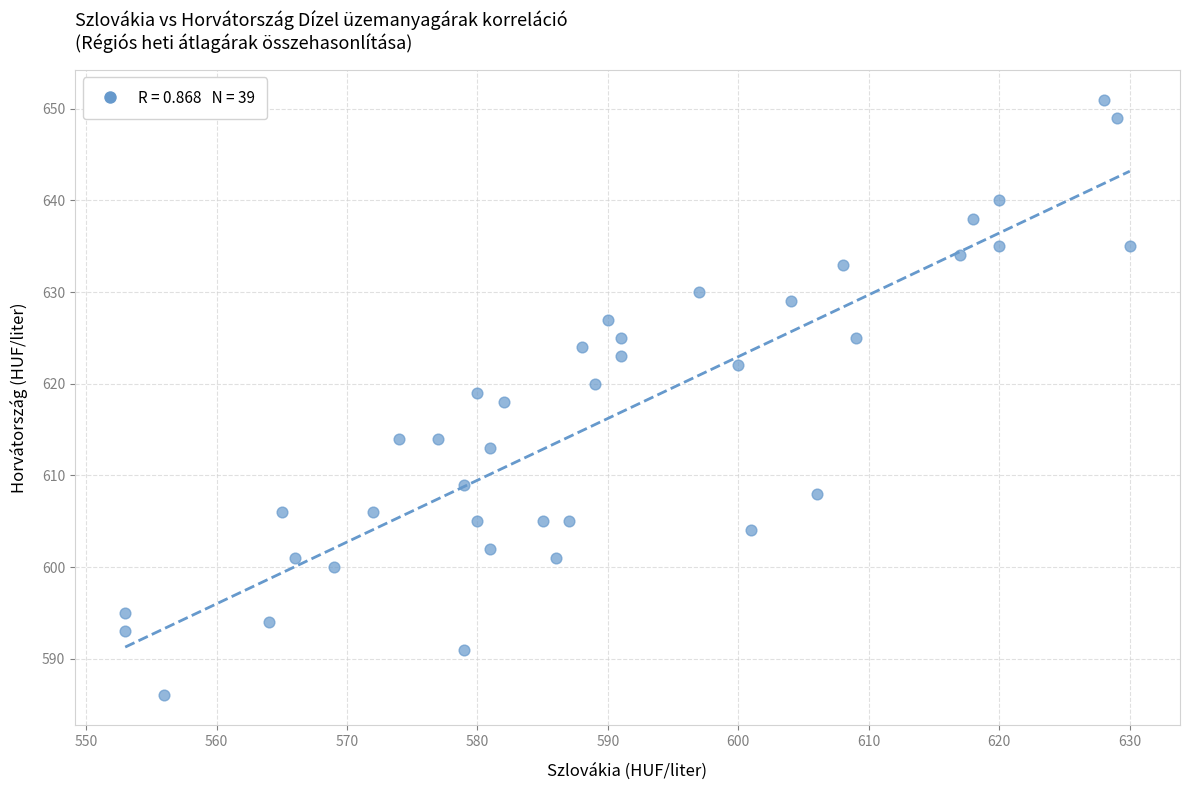

What is the range of X values (max minus min)?

77